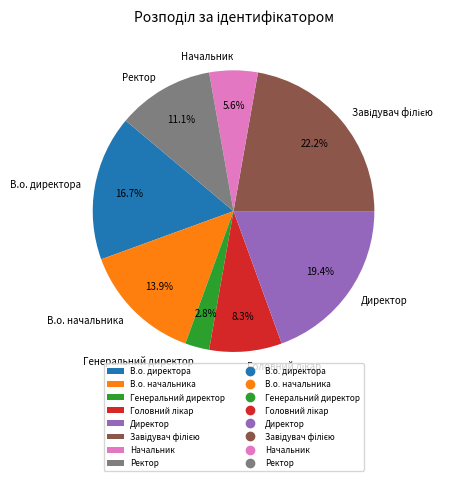

What portion of the pie excludes Начальник?

94.4%